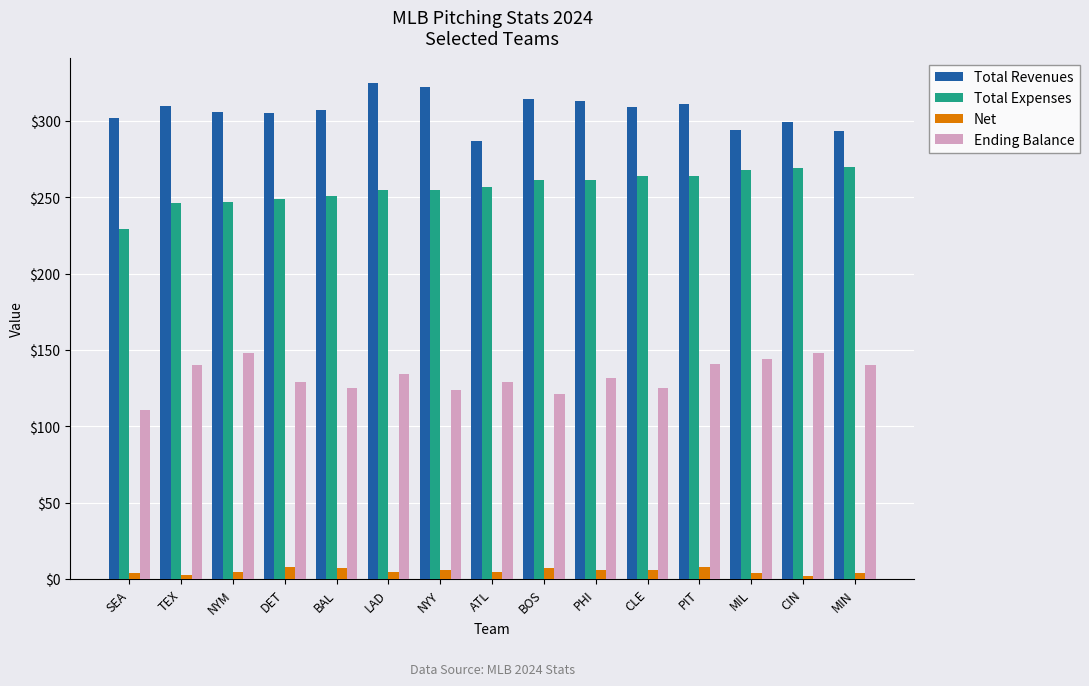

At which category does the chart reach its peak across all series?

LAD